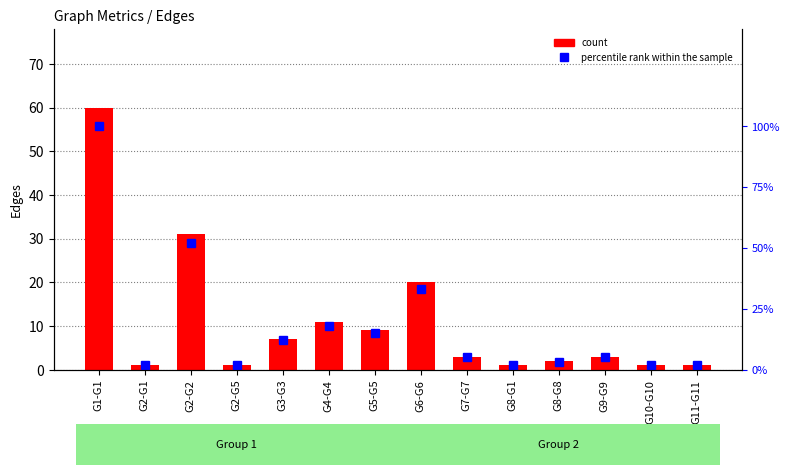

What is the lowest value of the percentile rank within the sample series?

2